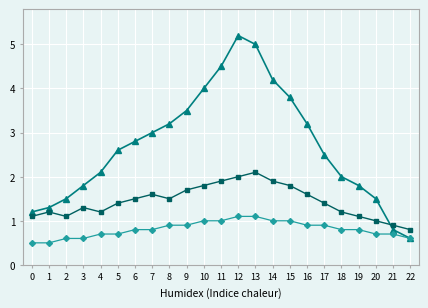

What is the difference between the highest and lowest values at 17?

1.6